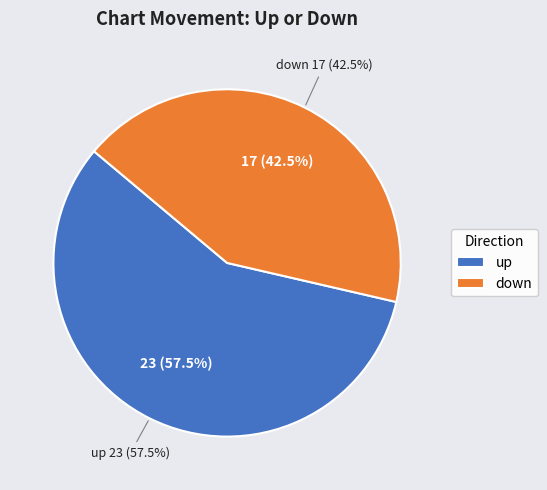

Is there a majority slice in this chart?

Yes